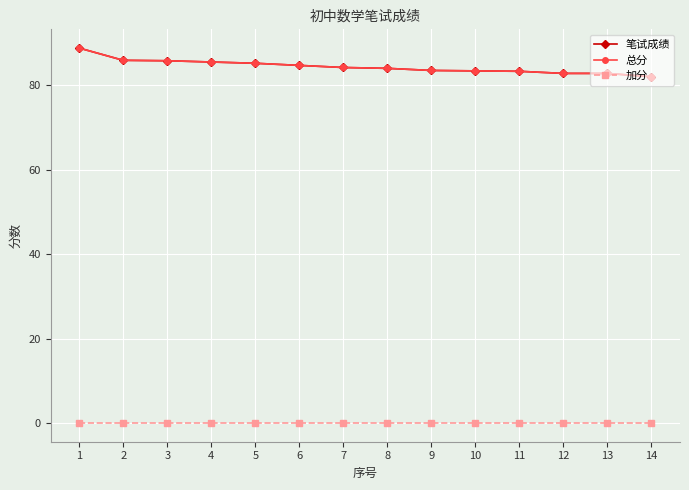

Is this an area chart (filled region under the line)?

No